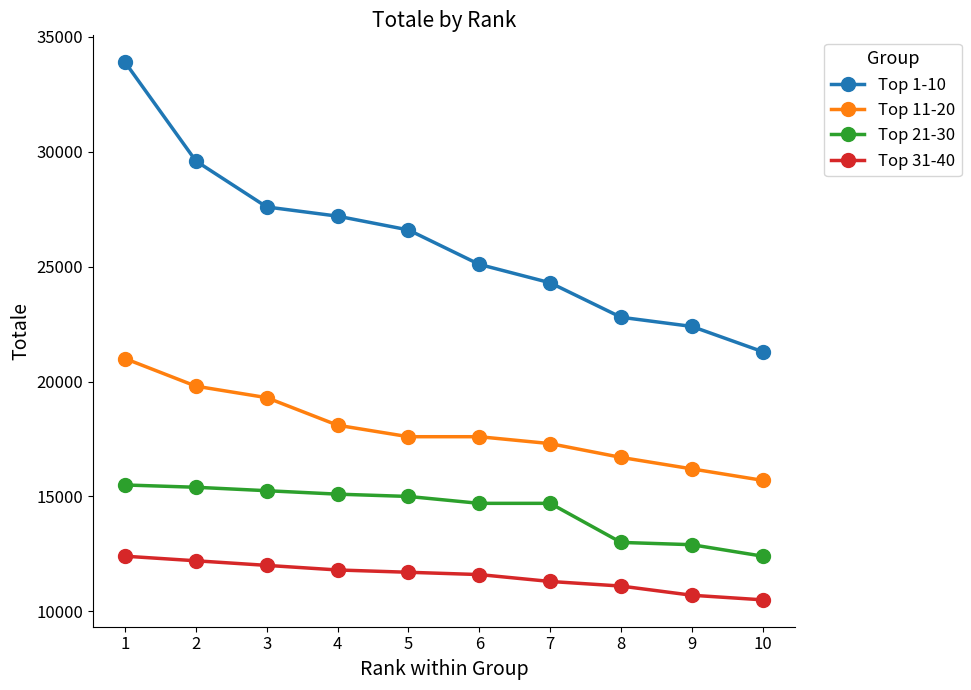

Rank the series by their maximum value, from lowest to highest.

Top 31-40, Top 21-30, Top 11-20, Top 1-10